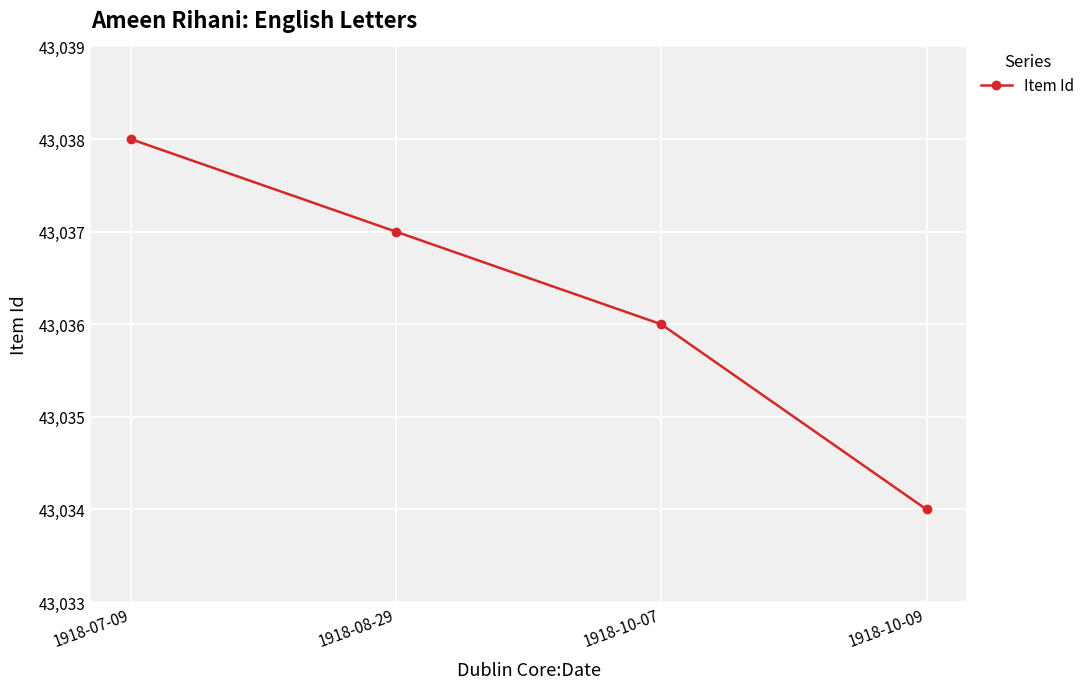

The value at 1918-10-09 is 43034. True or false?

True